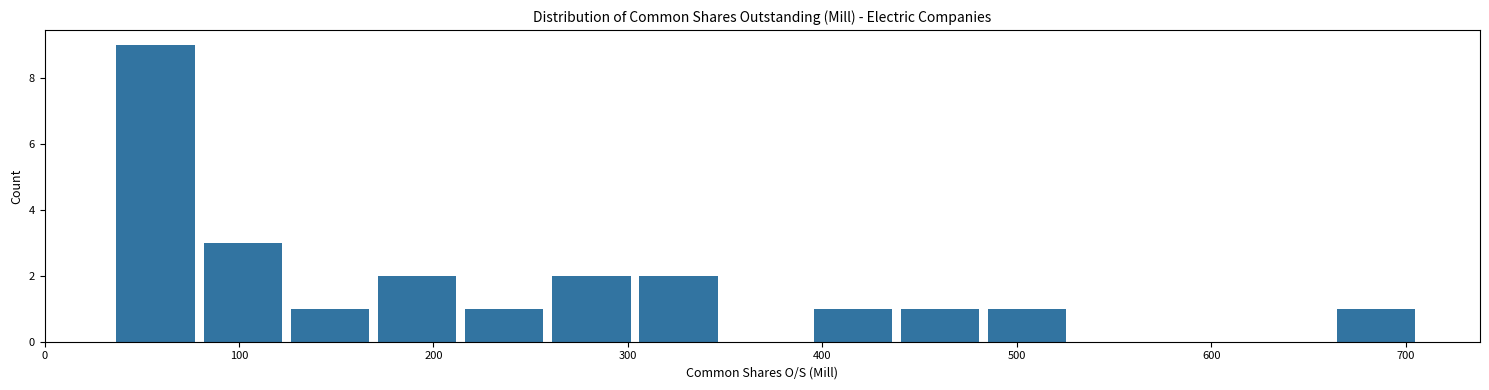

Reading left to right, transcribe this chart: for each bar, give the range it covers on the x-axis and its height. Neither the bar edges nor the heights are printed on the chart, so give them approximately, as read against the axes.

30 to 80: 9
80 to 120: 3
120 to 170: 1
170 to 210: 2
210 to 260: 1
260 to 300: 2
300 to 350: 2
350 to 390: 0
390 to 440: 1
440 to 480: 1
480 to 530: 1
530 to 570: 0
570 to 620: 0
620 to 660: 0
660 to 710: 1